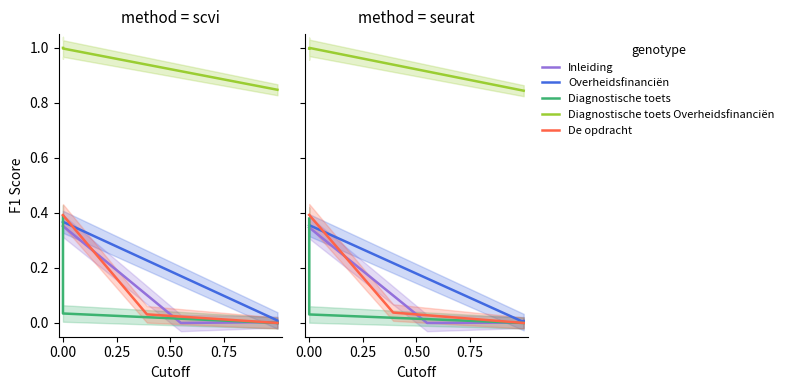

What is the sum of all Inleiding values?

0.3